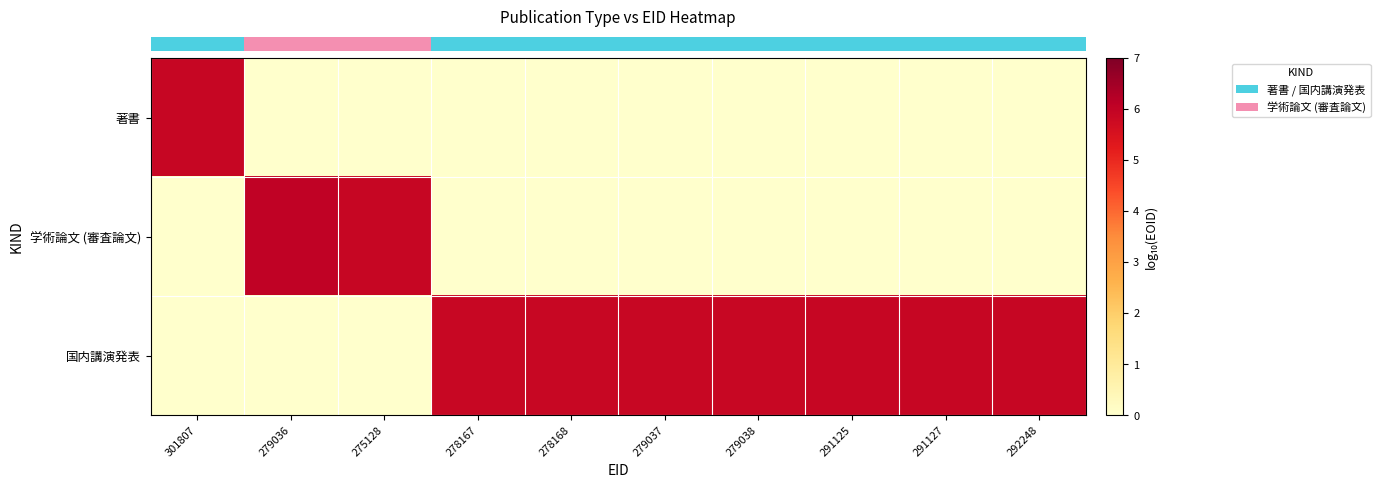

At how many categories does at least one series exceed 1?

10